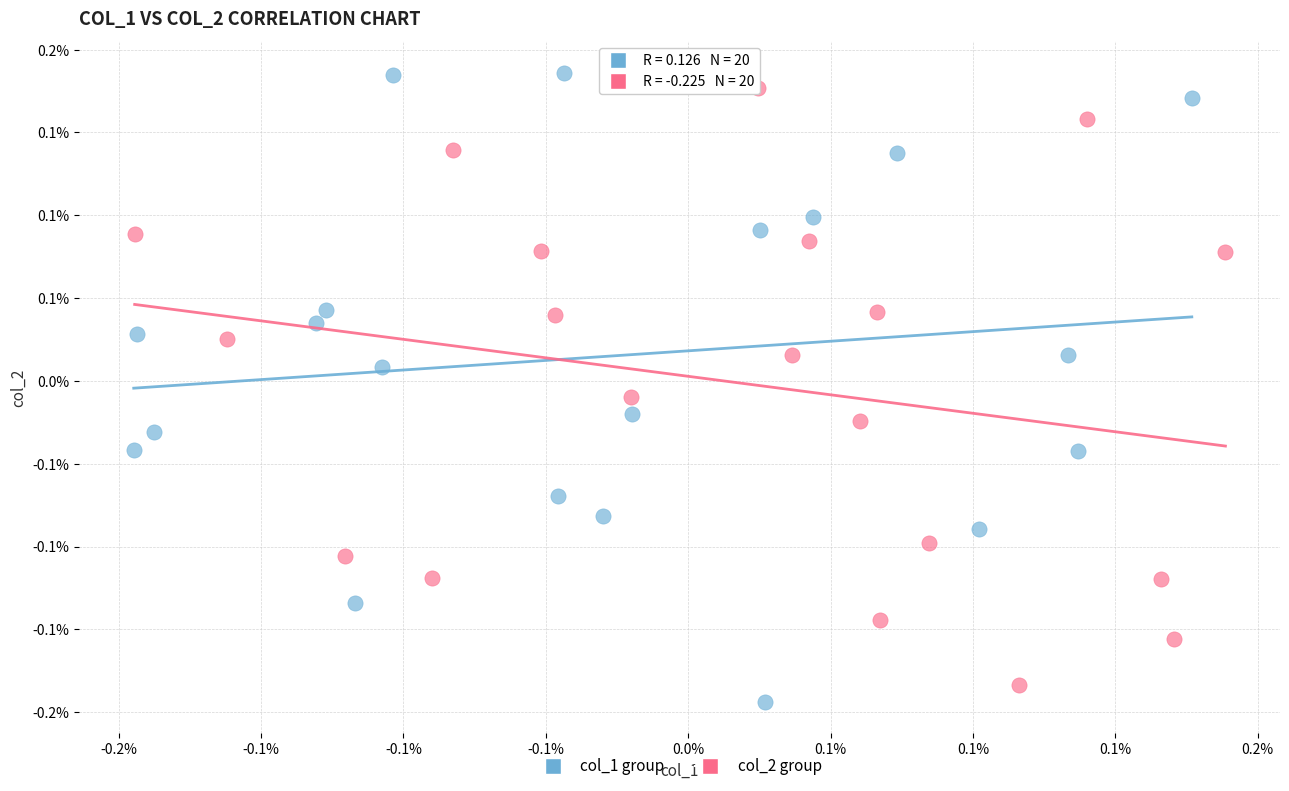

What are all the series names shown in the legend?

col_1 group, col_2 group